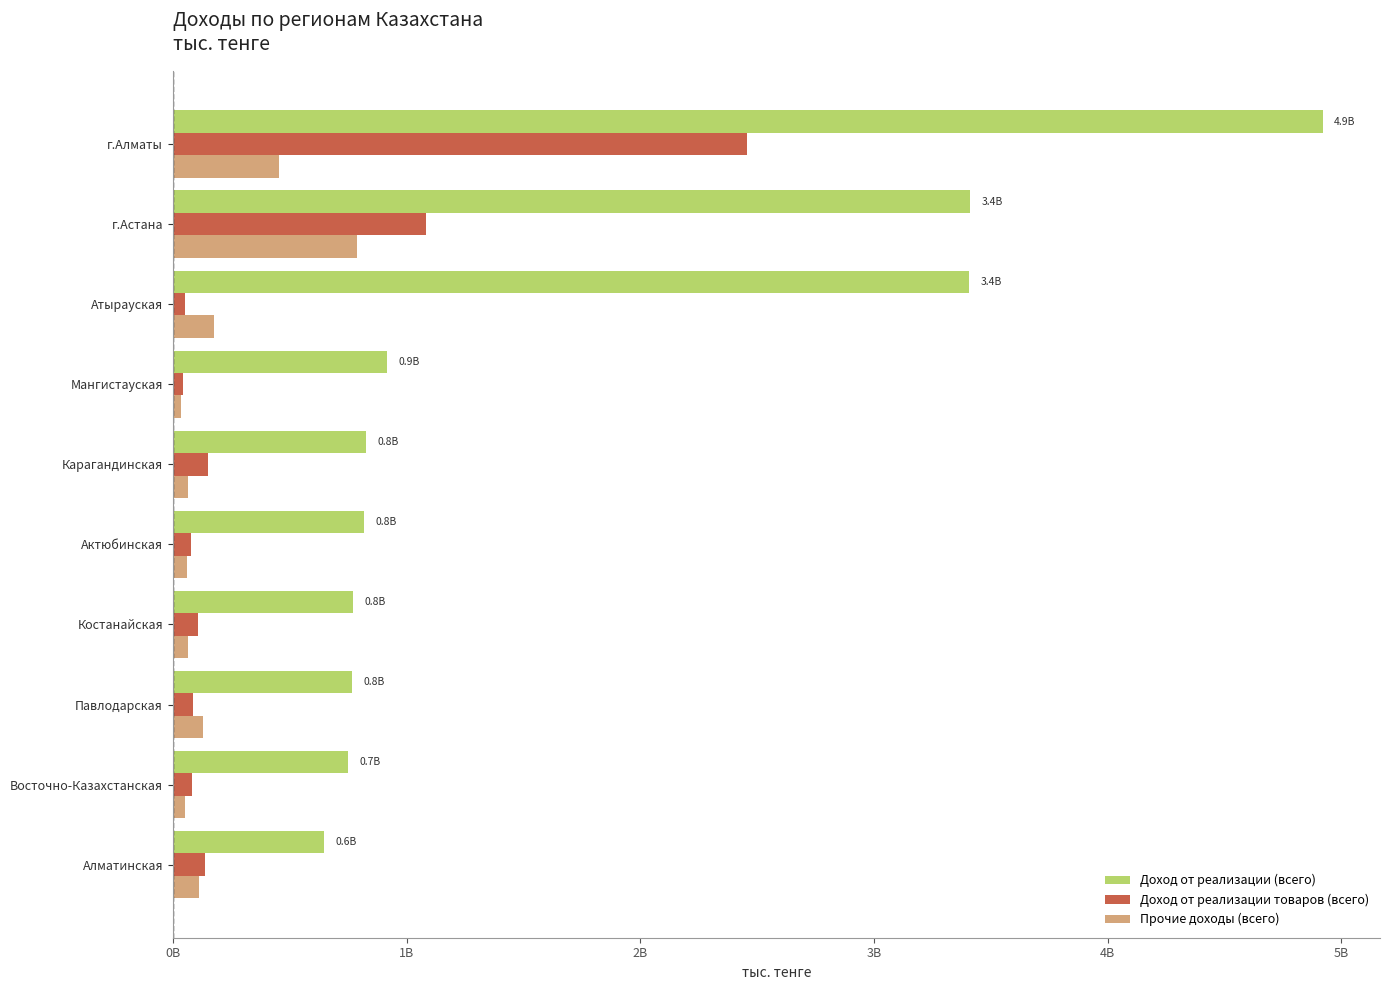

What are all the series names shown in the legend?

Доход от реализации (всего), Доход от реализации товаров (всего), Прочие доходы (всего)